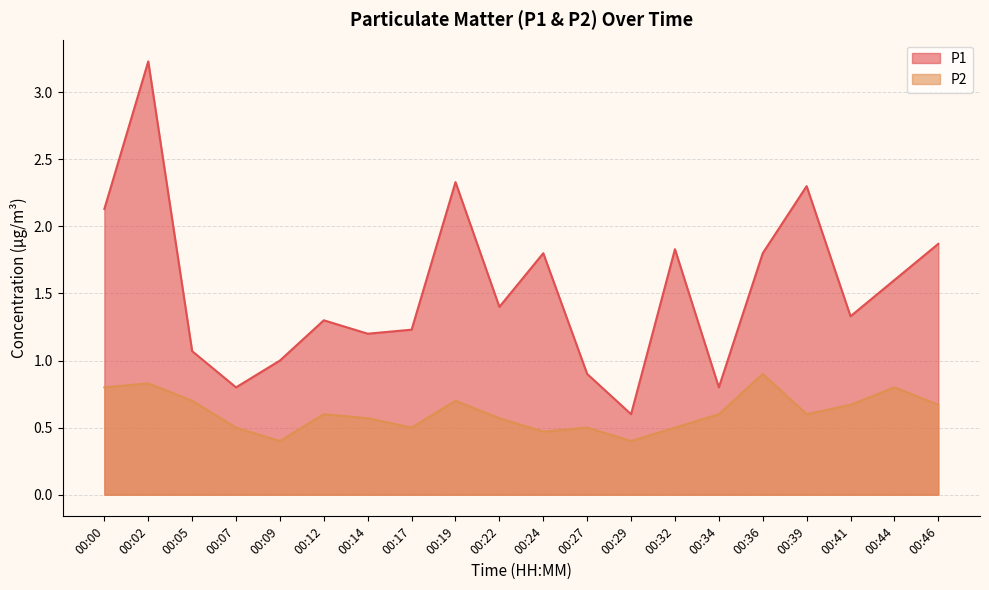

At how many categories does at least one series exceed 1?

15